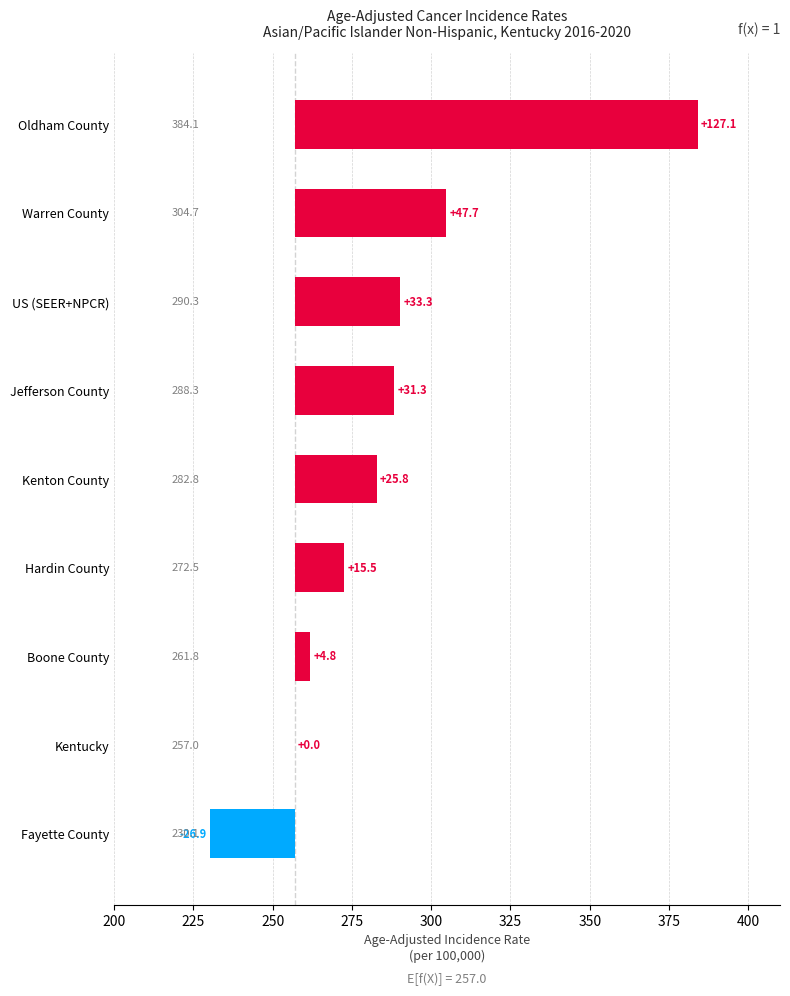

Reading right to left, list all the values displayed in this chart.

127.1	47.7	33.3	31.3	25.8	15.5	4.8	0.0	-26.9